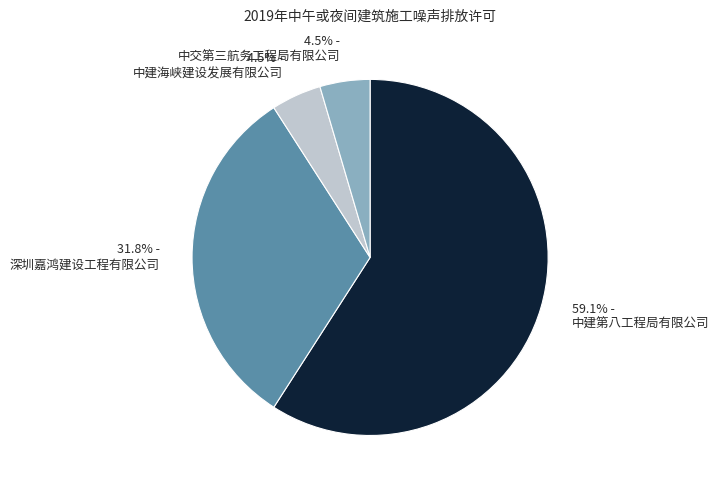

Count the number of slices in the pie.

4